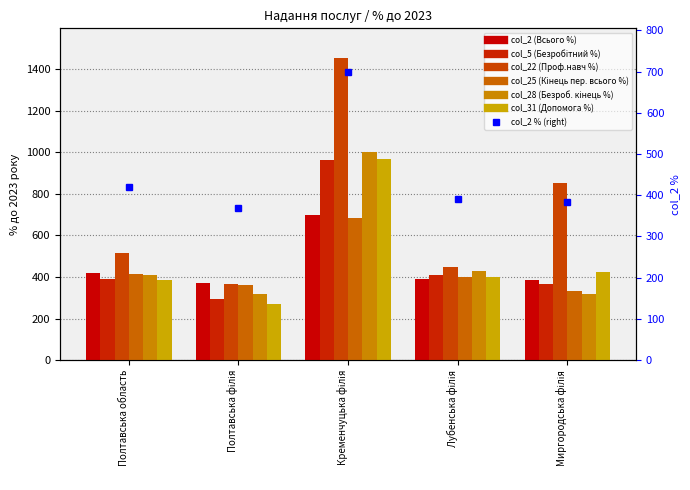

What is the difference between the col_22 (Проф.навч %) values at Лубенська філія and Миргородська філія?

400.0